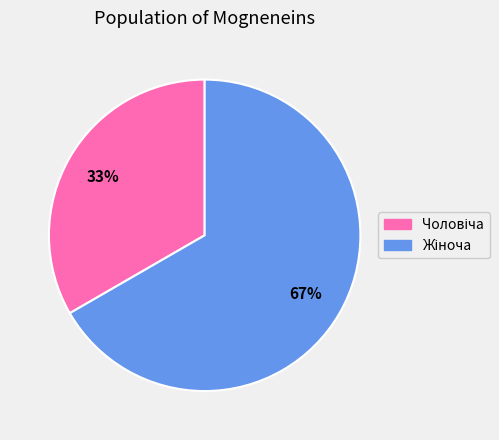

Is there any slice that represents more than half of the pie?

Yes